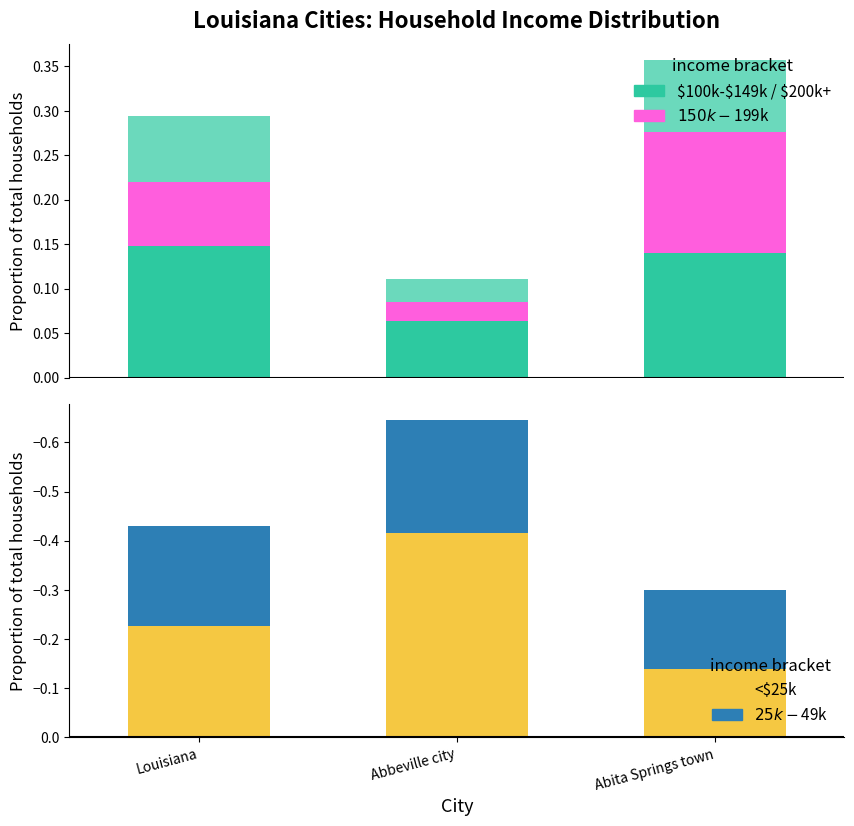

What position from the right is Abbeville city?

2